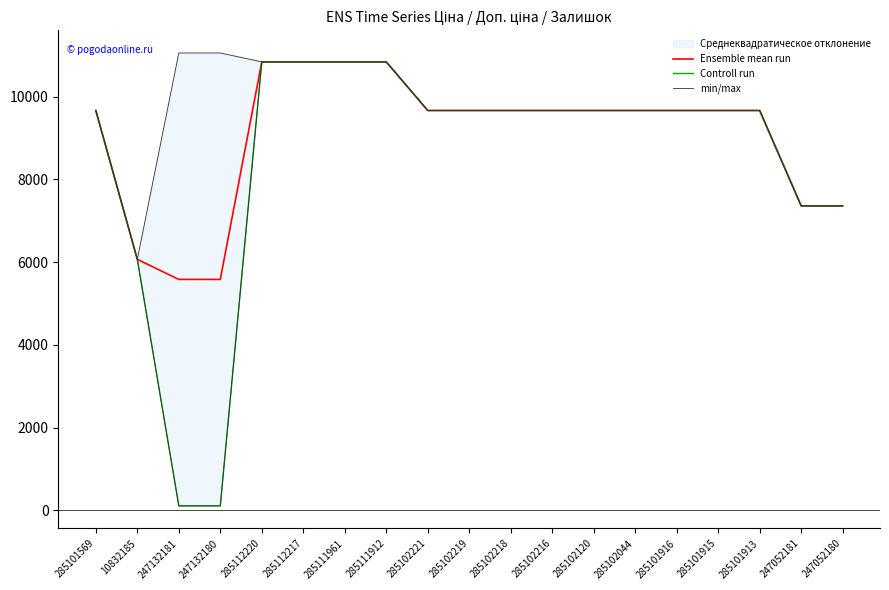

What is the maximum value for Ensemble mean run?

10840.1